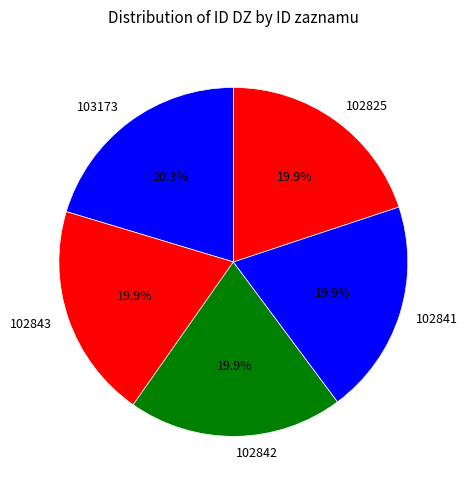

True or false: 102842 accounts for 27% of the total.

False